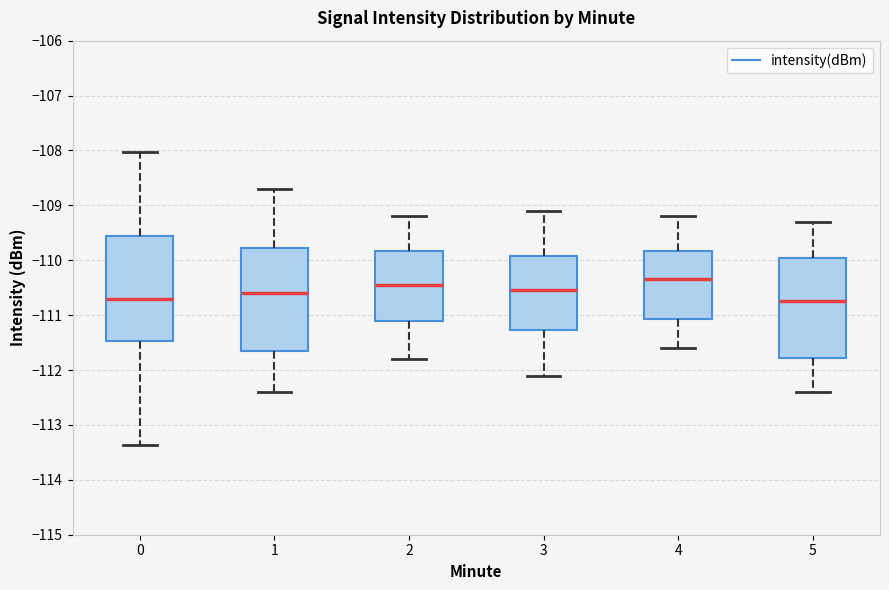

Which box has the highest median line?

4